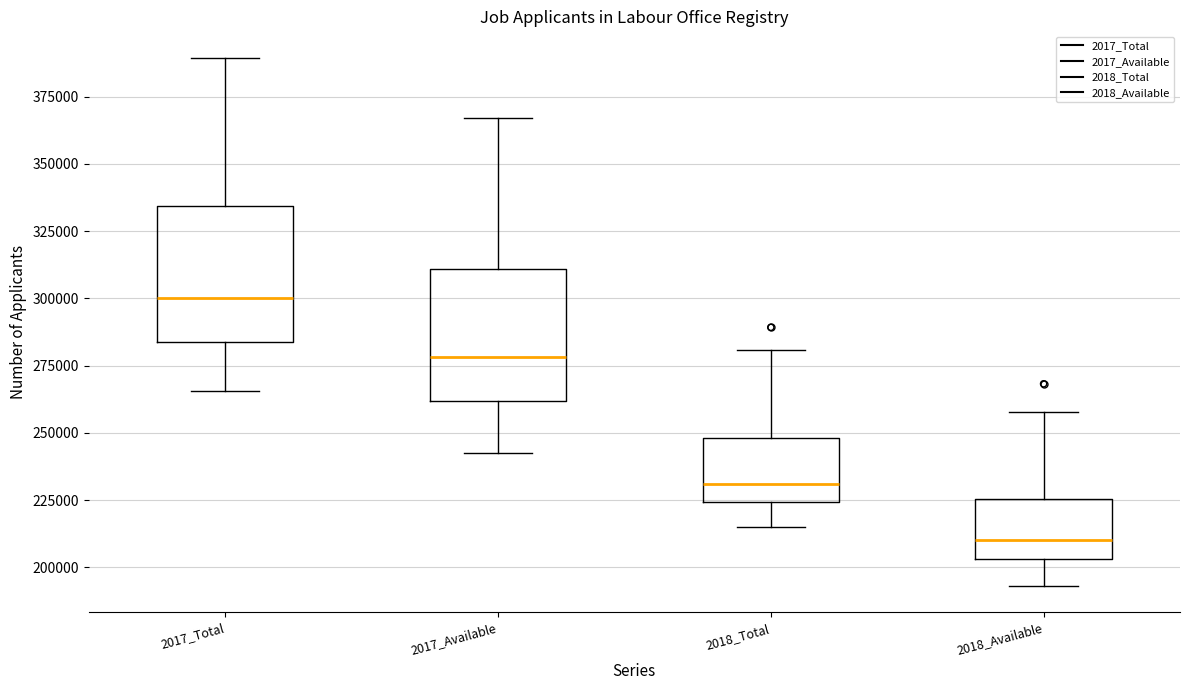

Where does the lower whisker of the box for 2018_Available end on the y-axis? The values are not printed on the chart, so give them approximately, as read against the axis.

195000